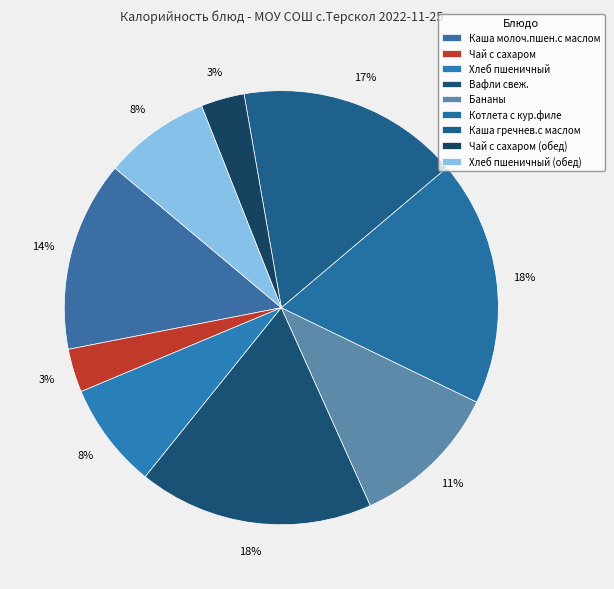

Which has a higher value, Каша молоч.пшен.с маслом or Хлеб пшеничный (обед)?

Каша молоч.пшен.с маслом